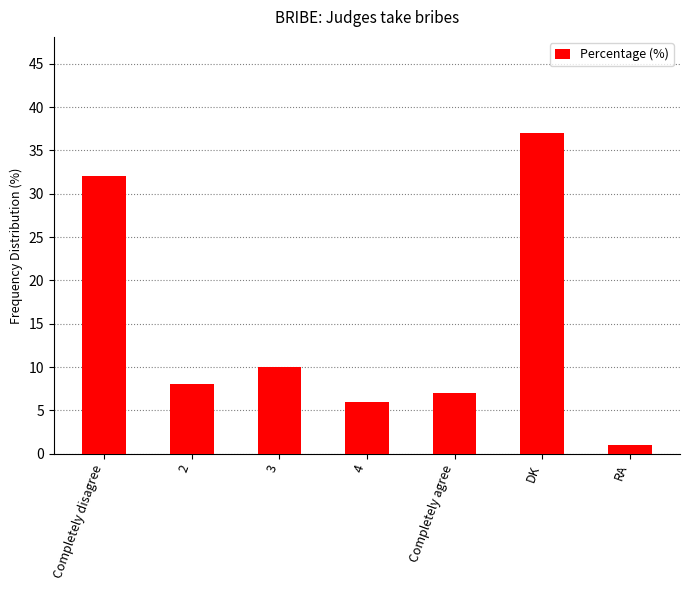

What is the ratio of the value at 4 to the value at Completely disagree?

0.2